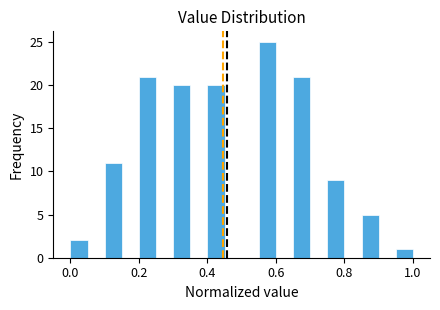

Read against the x-axis, roughly where is the centre of the tallest bar?

0.58